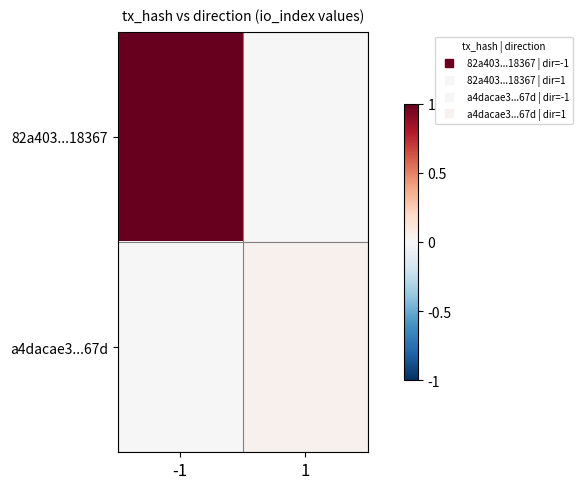

Rank the series by their maximum value, from highest to lowest.

82a403...18367, a4dacae3...67d